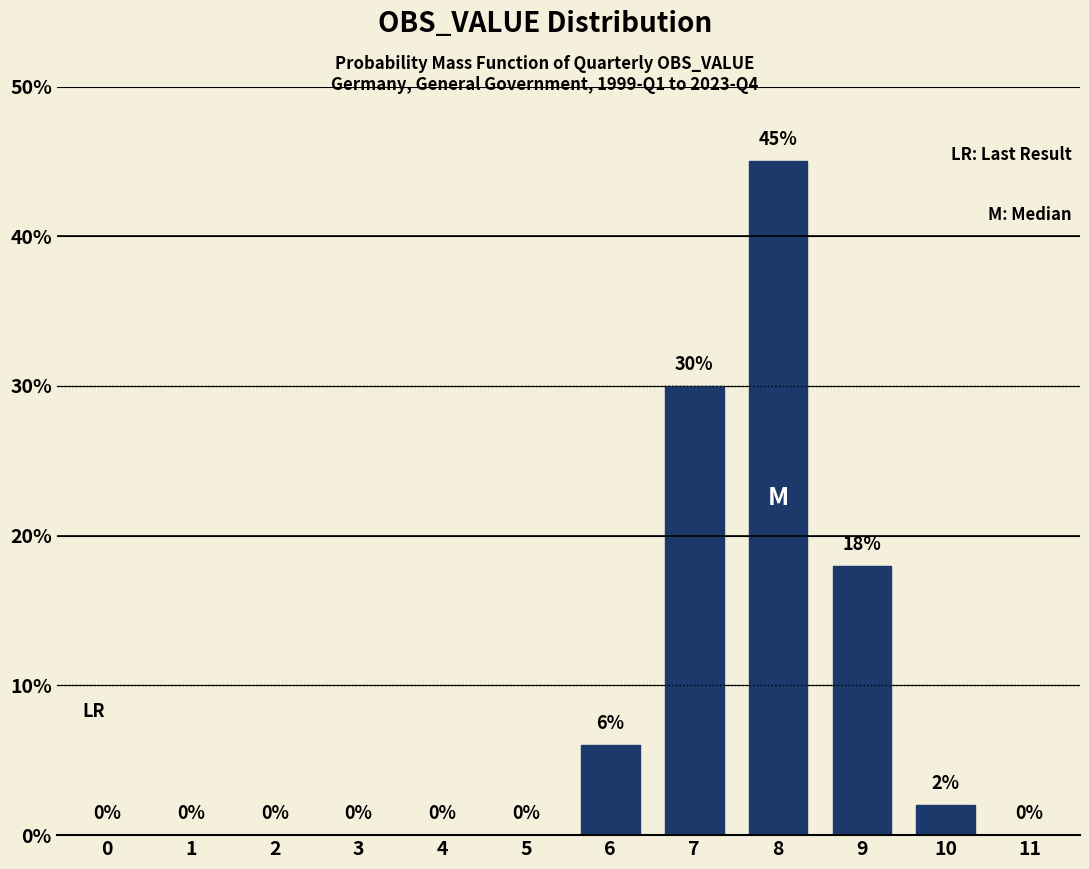

What is the sum of all values?

101